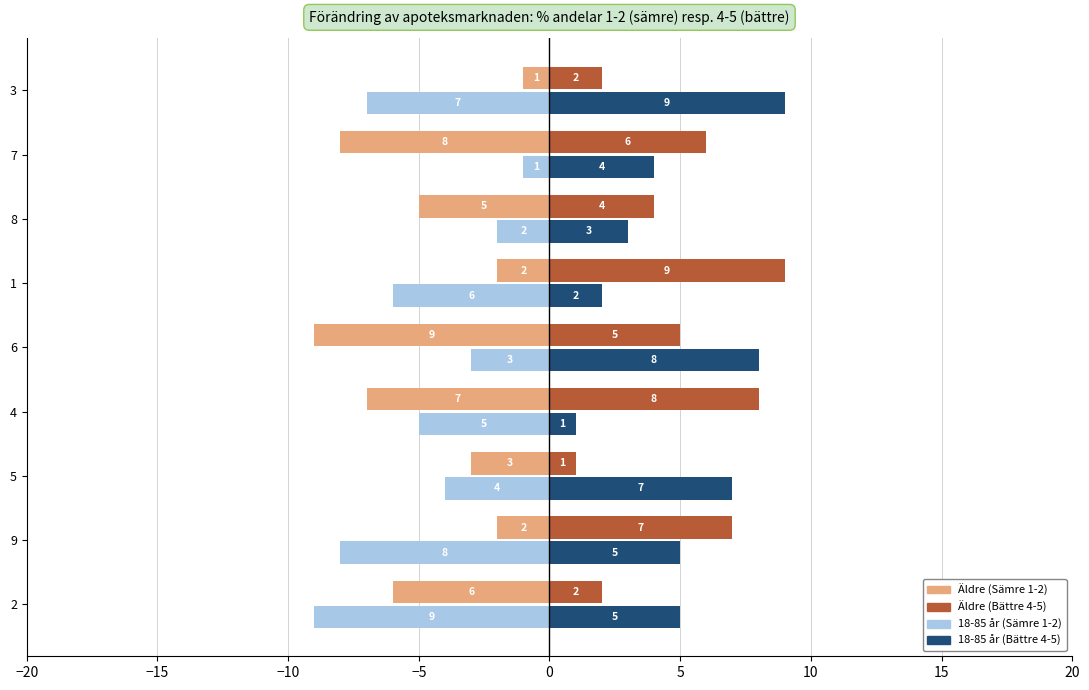

At 7, list the series in order from smallest to largest.

Äldre (Sämre 1-2), 18-85 år (Sämre 1-2), 18-85 år (Bättre 4-5), Äldre (Bättre 4-5)